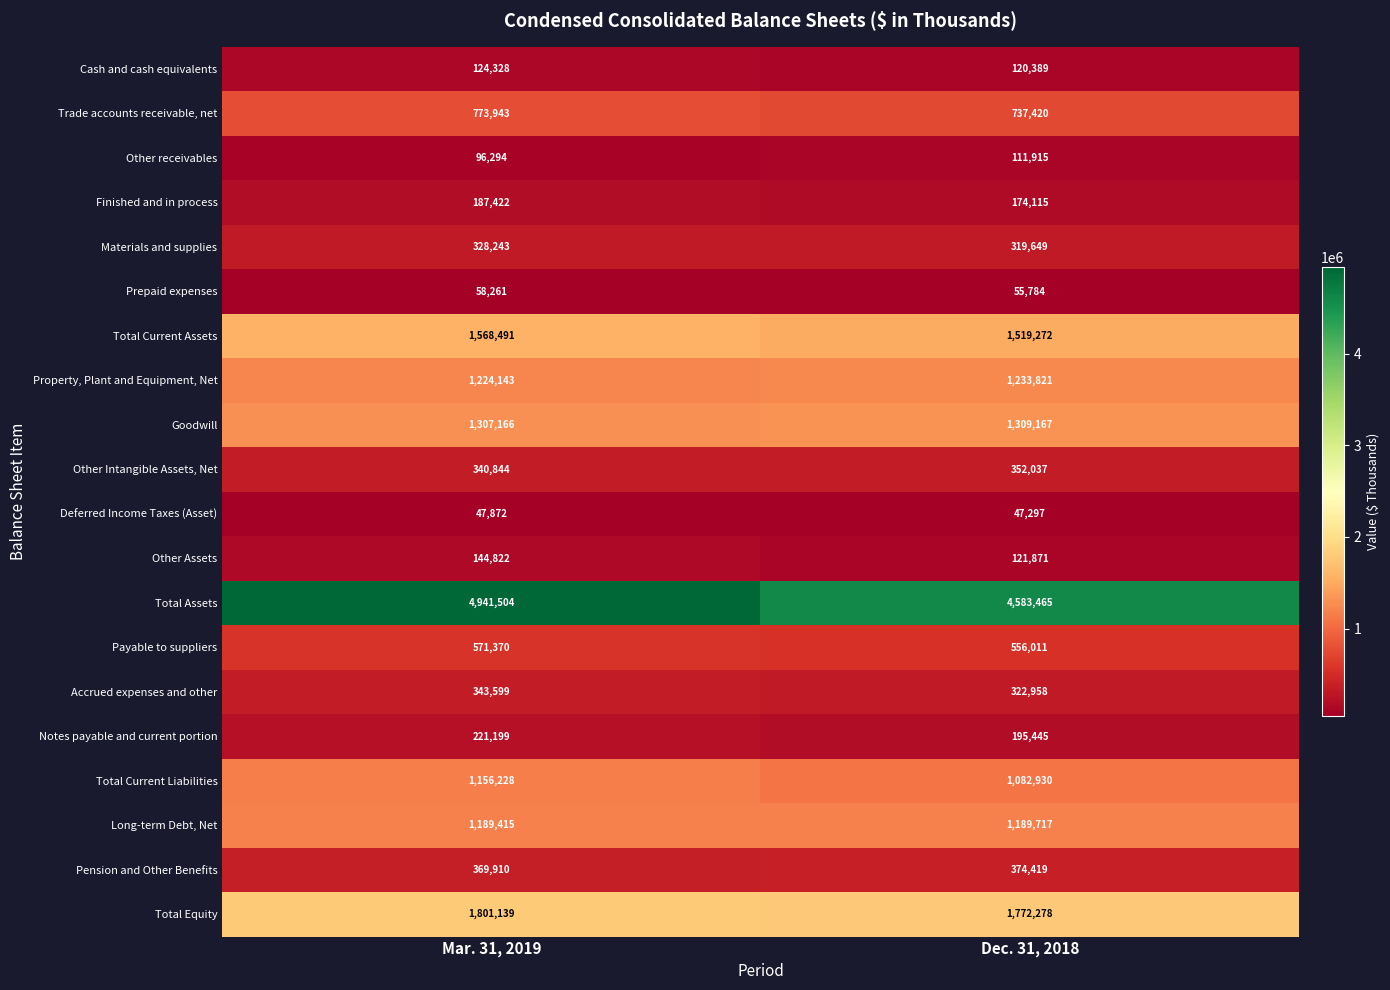

The Total Current Assets series shows 689486 at Mar. 31, 2019. True or false?

False